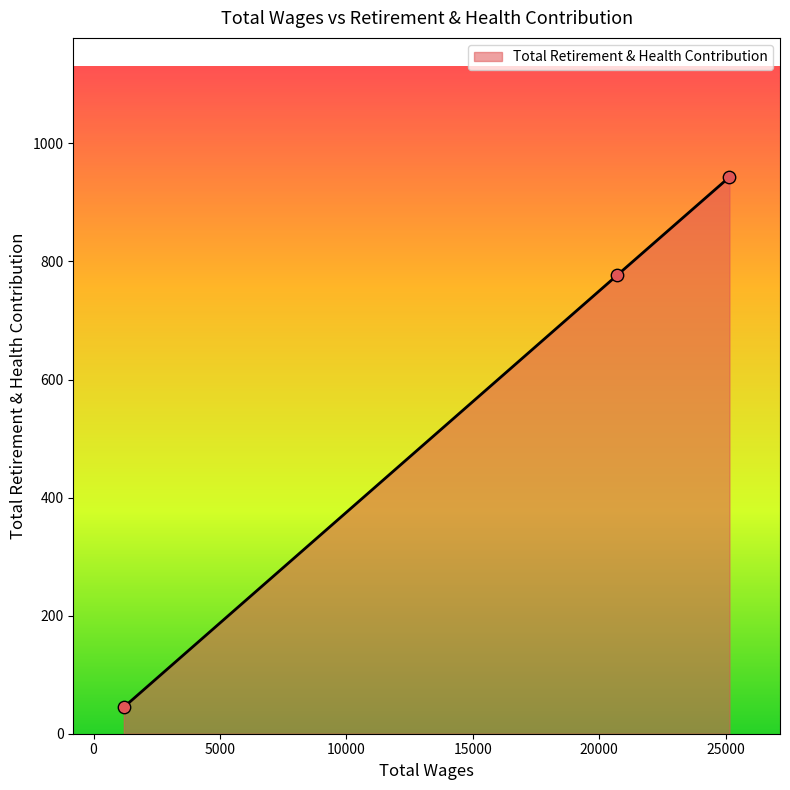

What is the maximum value shown in the chart?

943